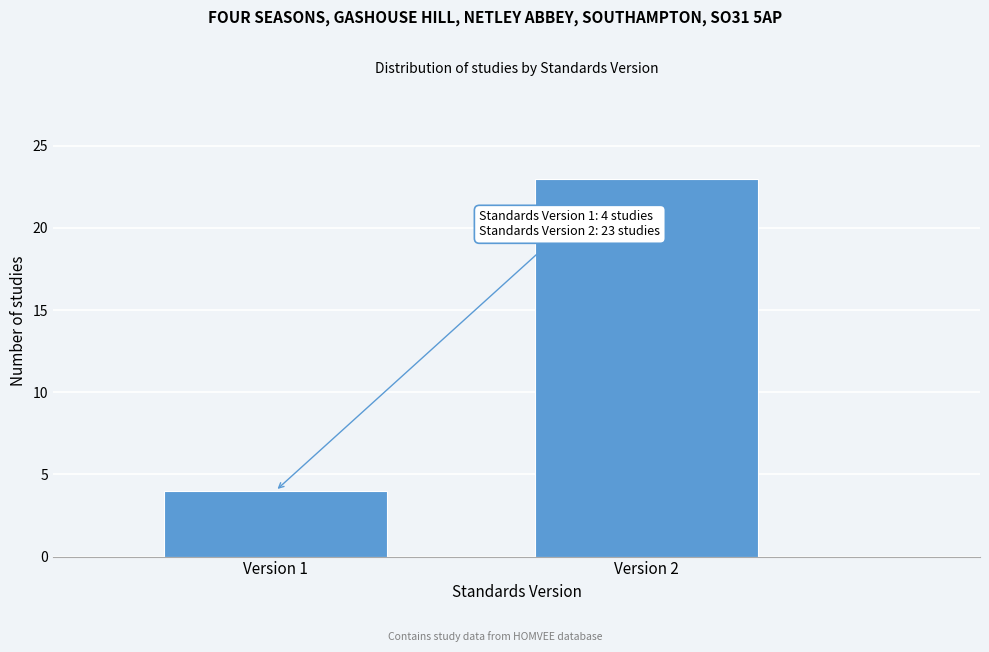

Reading right to left, what are all the values shown in this chart?

Version 2=23	Version 1=4